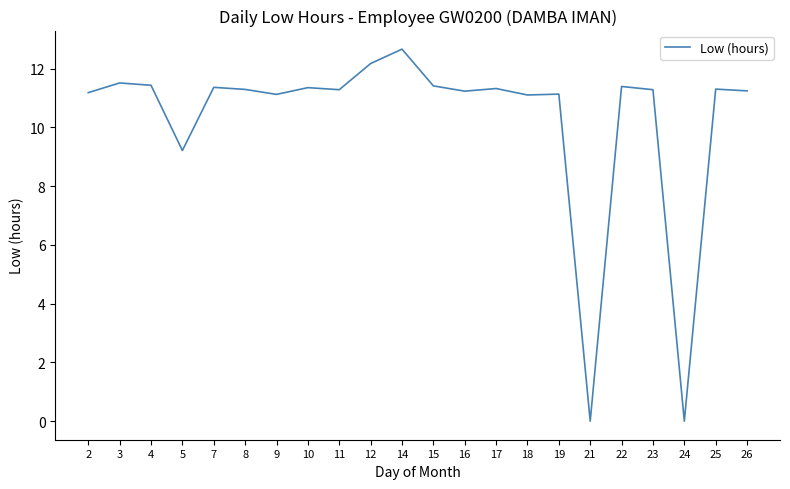

How many lines are shown in the chart?

1